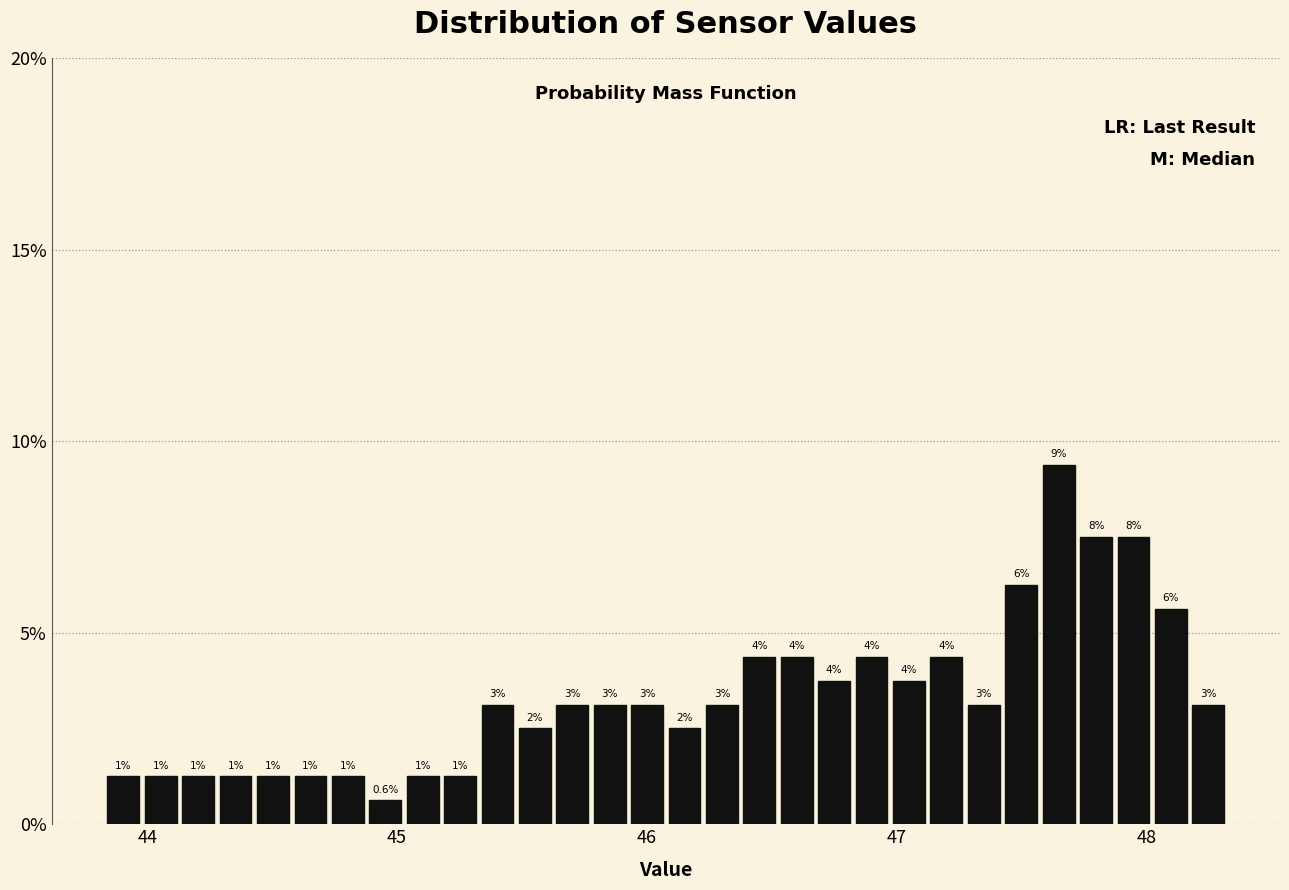

Read against the x-axis, roughly where is the centre of the tallest bar?

47.6